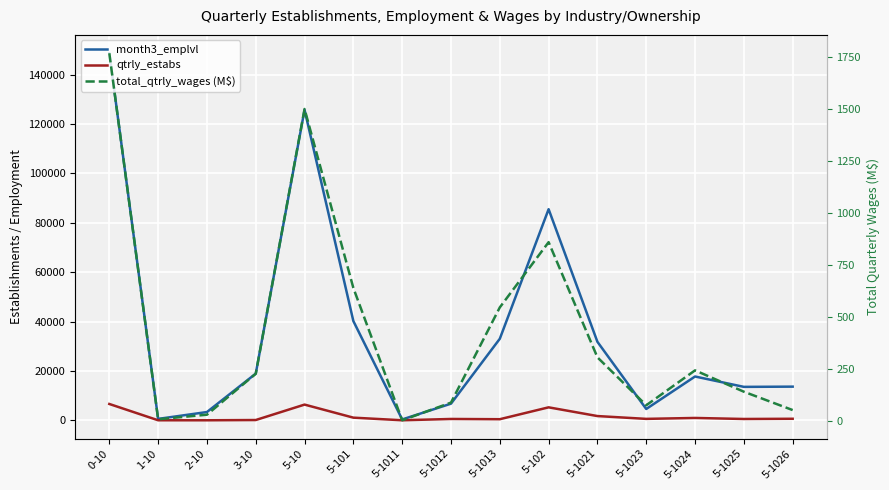

At which label does month3_emplvl reach its peak?

0-10